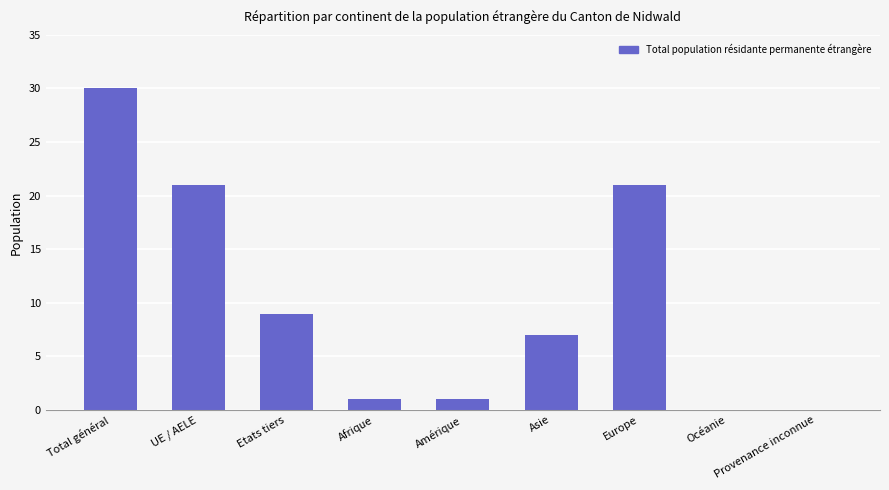

Reading left to right, extract all data points from this chart.

30	21	9	1	1	7	21	0	0